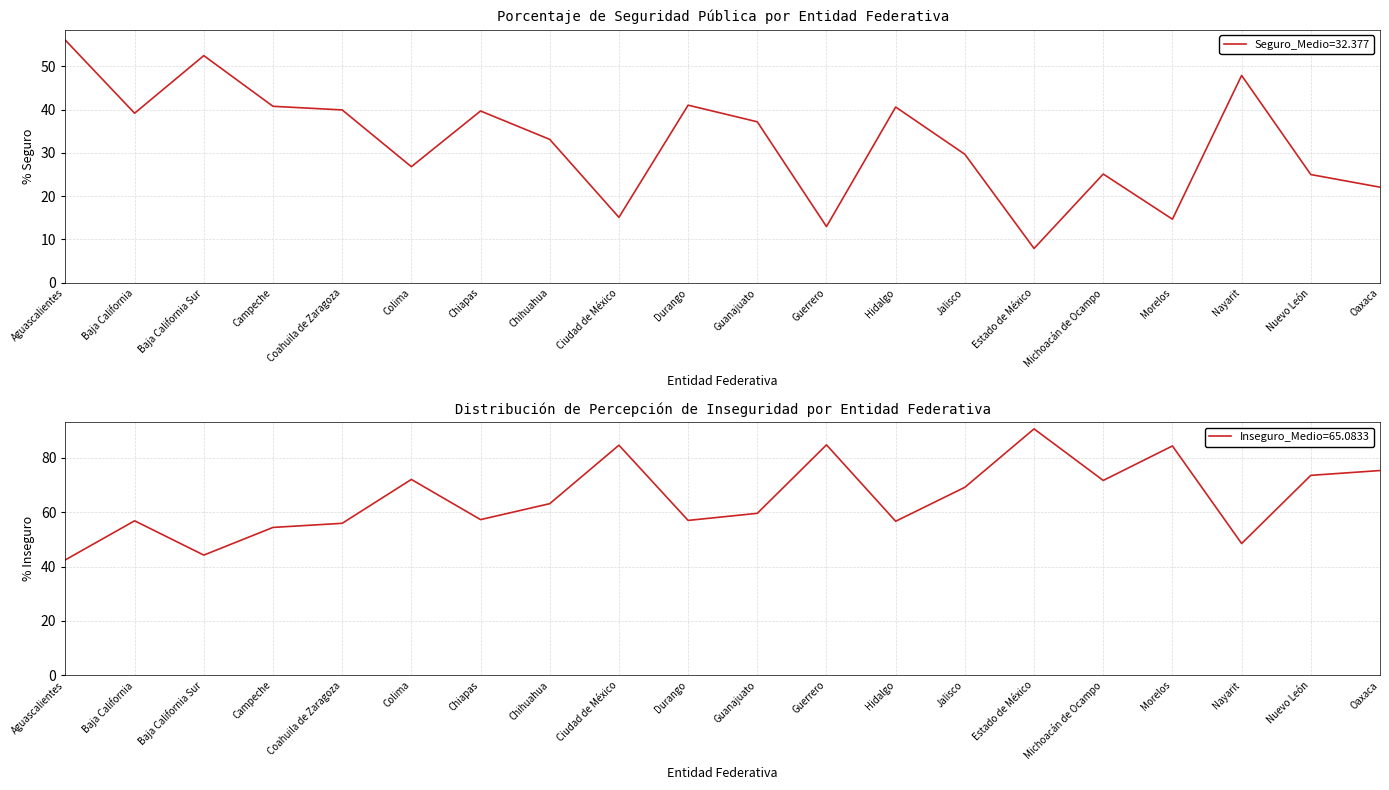

What is the maximum value for Seguro (Relativos)?

56.1